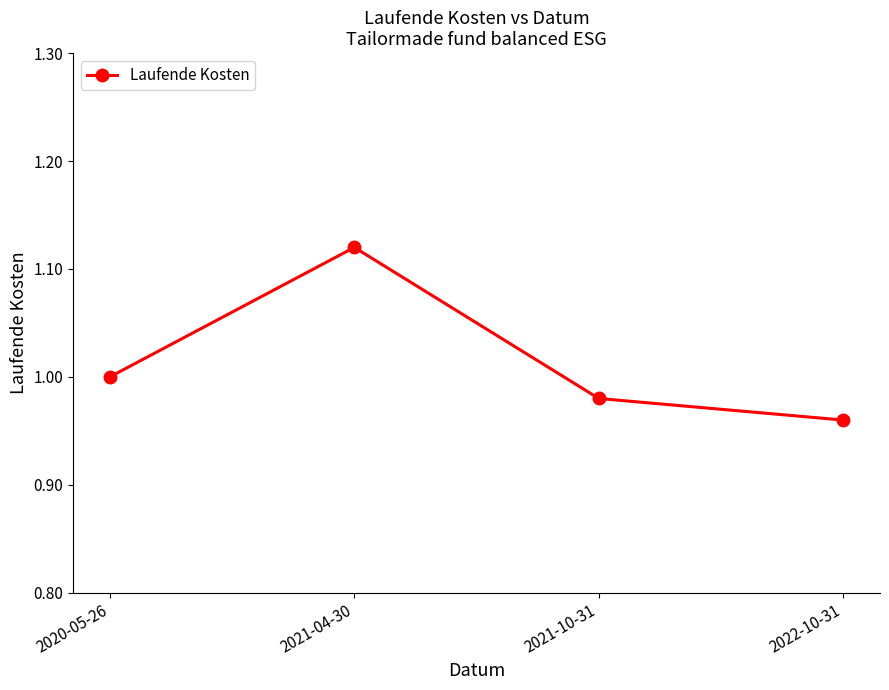

How many series are shown in this chart?

1